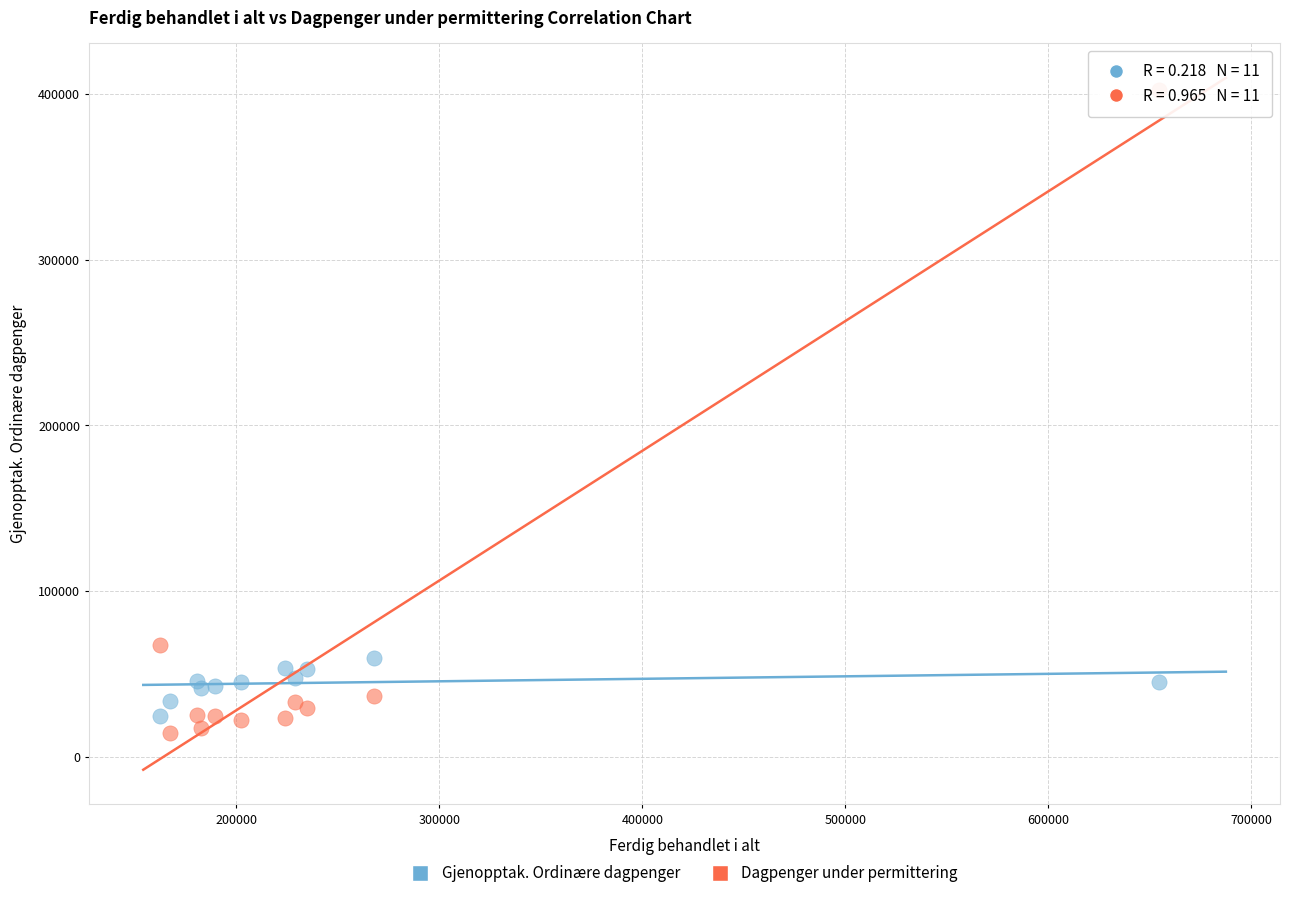

Which series reaches the minimum Y coordinate?

Dagpenger under permittering